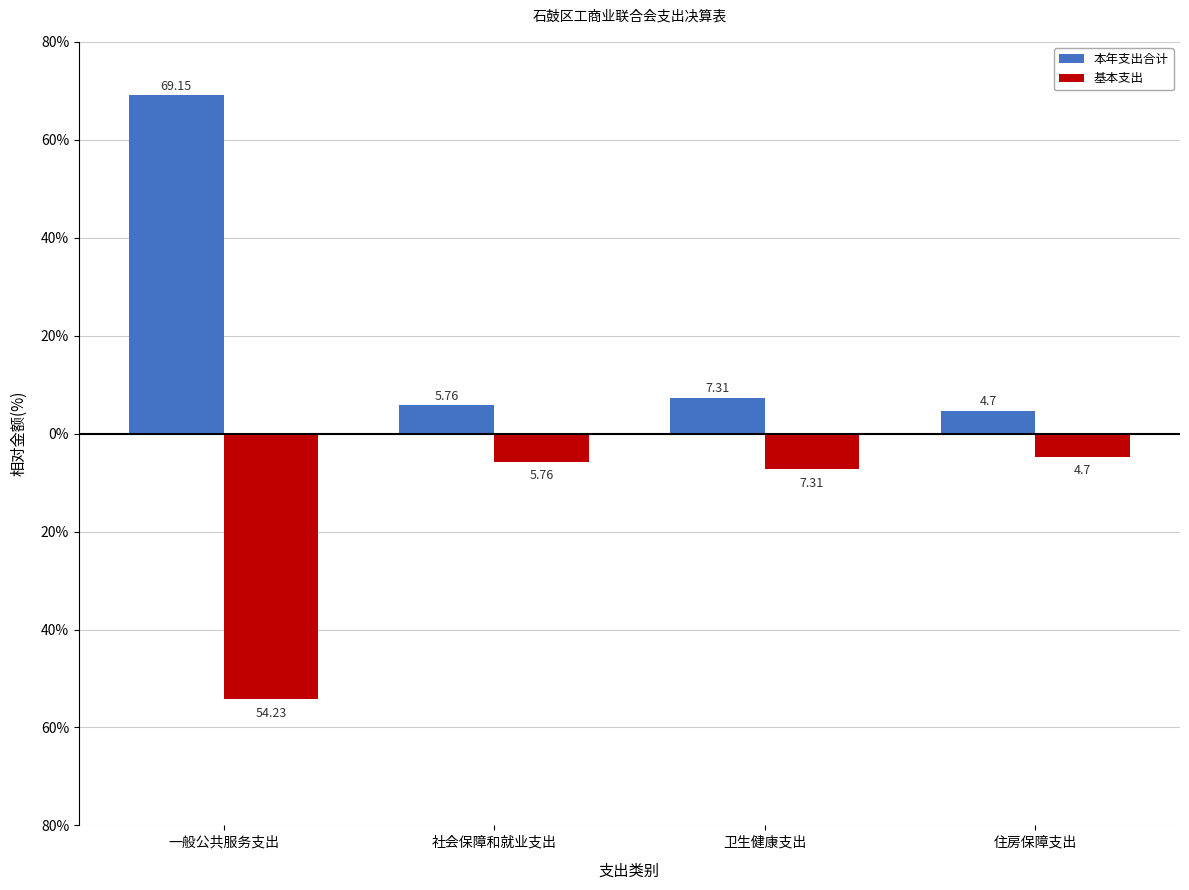

The value of 本年支出合计 at 住房保障支出 is 2.8. True or false?

False